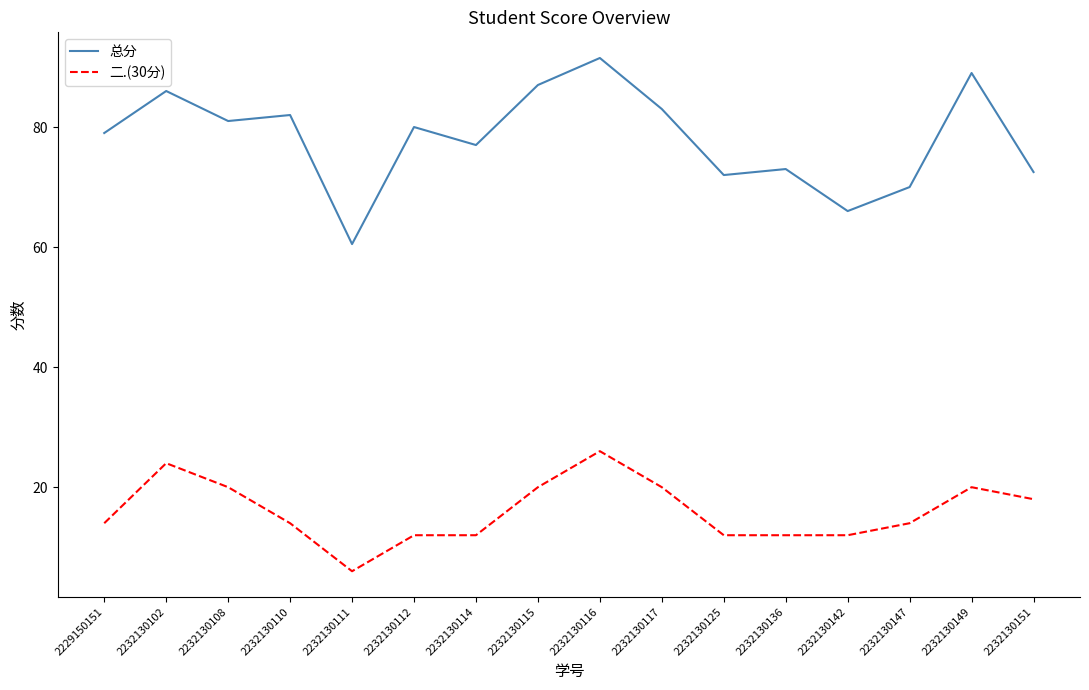

Read the 二.(30分) value at 2229150151.

14.0